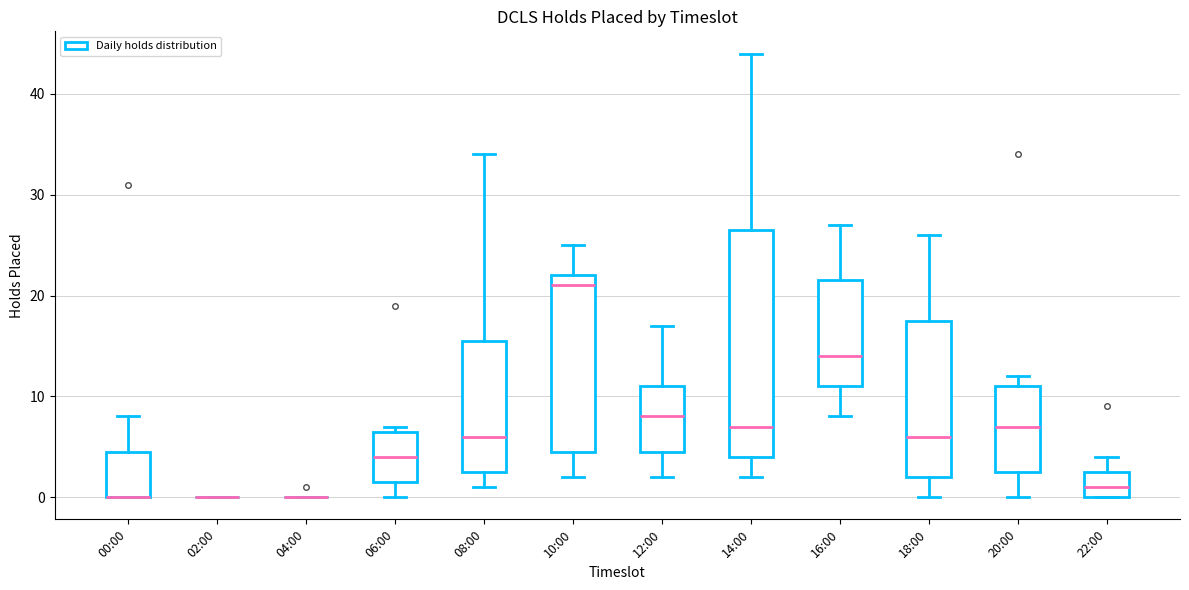

Where is the lower edge of the box for 06:00 on the y-axis? The values are not printed on the chart, so give them approximately, as read against the axis.

2